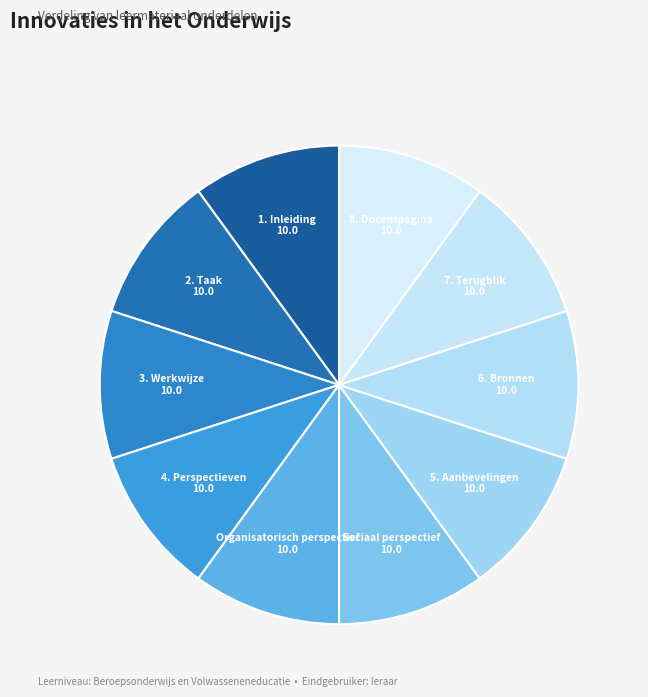

True or false: 3. Werkwijze accounts for 10% of the total.

True